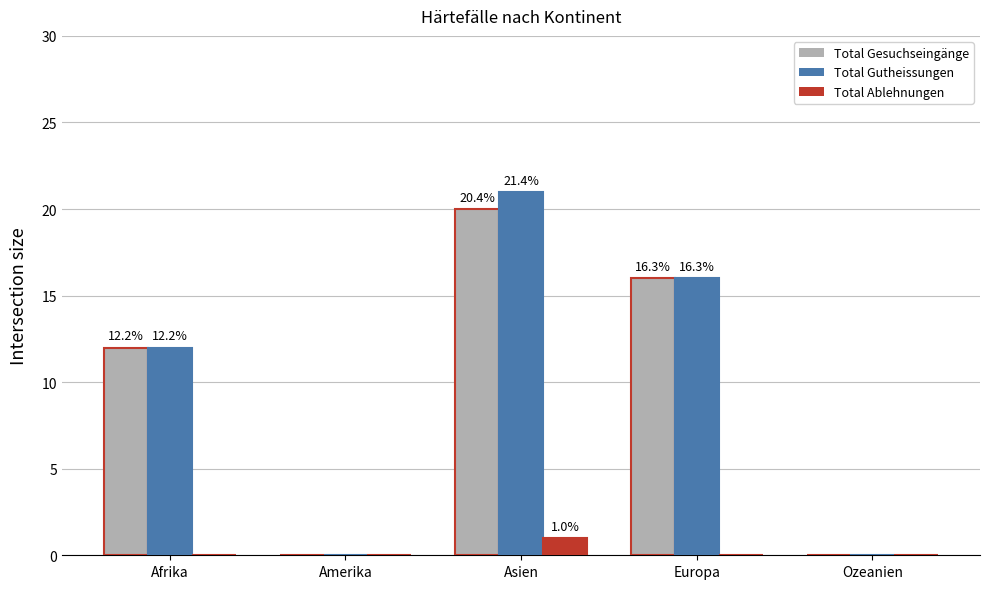

Which label corresponds to the largest value in the chart?

Asien